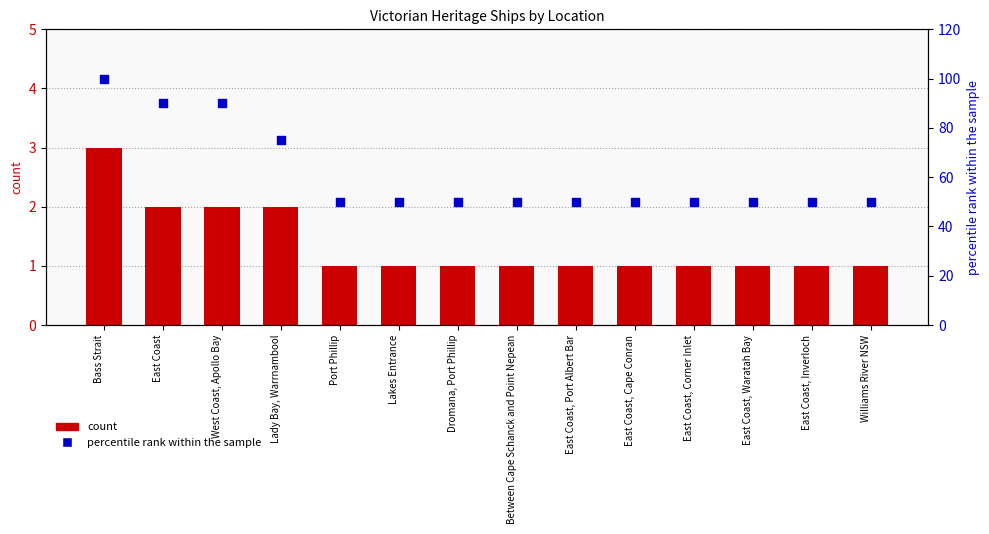

Which series reaches the minimum Y coordinate?

count